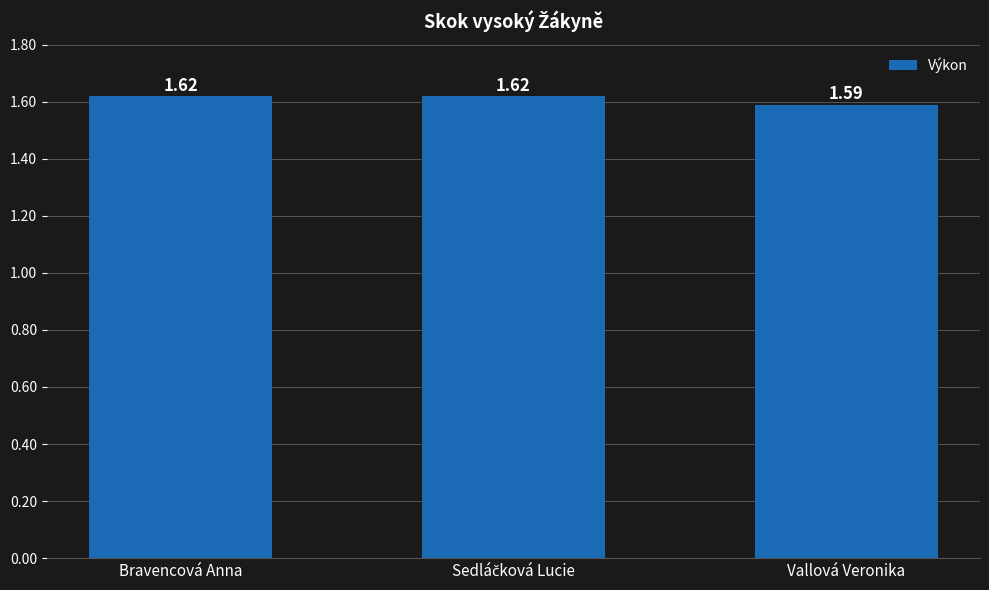

What is the ratio of the value at Vallová Veronika to the value at Bravencová Anna?

1.0